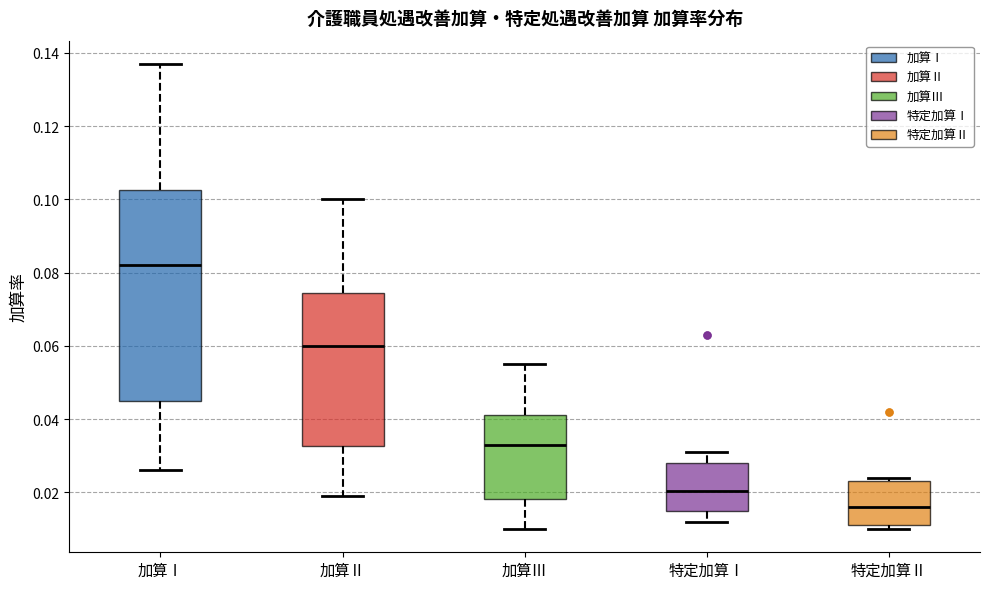

Reading left to right, transcribe this box plot: for each box, give where its median line is, the range the box spans, and where its two whiskers end, as read against the y-axis. The values are not printed on the chart, so give them approximately, as read against the axis.

加算Ⅰ: median 0.082, box 0.046 to 0.102, whiskers 0.026 to 0.138
加算Ⅱ: median 0.060, box 0.032 to 0.074, whiskers 0.020 to 0.100
加算Ⅲ: median 0.034, box 0.018 to 0.042, whiskers 0.010 to 0.056
特定加算Ⅰ: median 0.020, box 0.016 to 0.028, whiskers 0.012 to 0.032
特定加算Ⅱ: median 0.016, box 0.012 to 0.024, whiskers 0.010 to 0.024 (just above the box's upper edge)